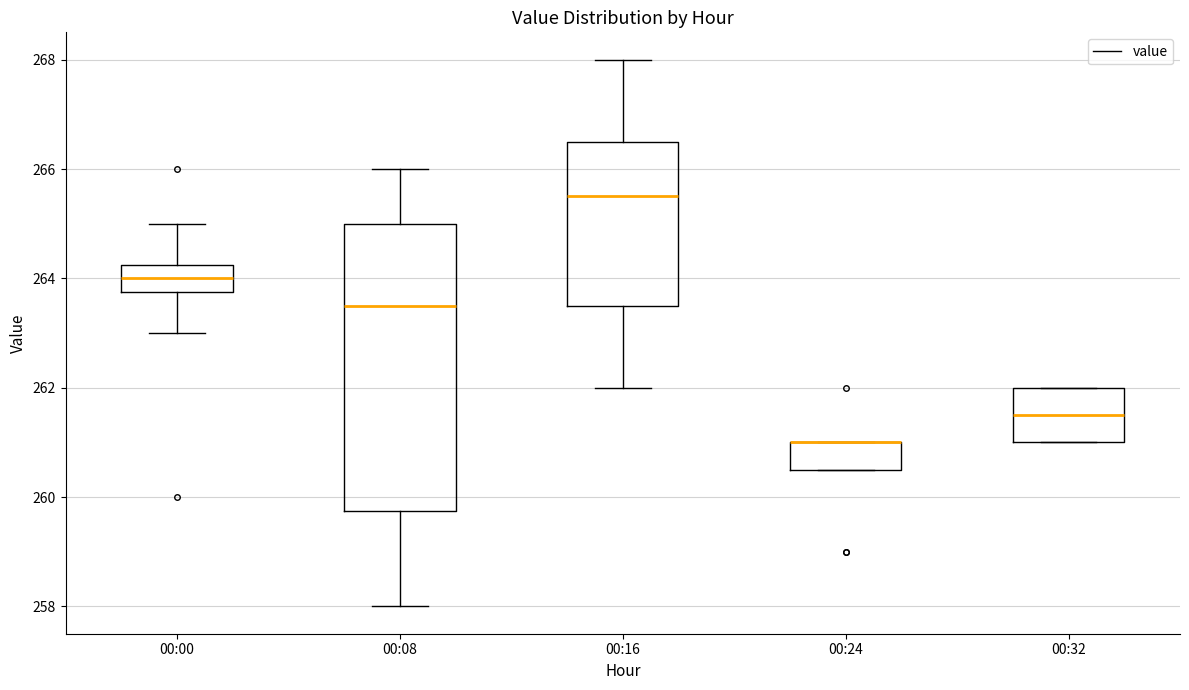

Reading left to right, transcribe this box plot: for each box, give where its median line is, the range the box spans, and where its two whiskers end, as read against the y-axis. The values are not printed on the chart, so give them approximately, as read against the axis.

00:00: median 264.0, box 263.8 to 264.2, whiskers 263.0 to 265.0
00:08: median 263.6, box 259.8 to 265.0, whiskers 258.0 to 266.0
00:16: median 265.6, box 263.6 to 266.6, whiskers 262.0 to 268.0
00:24: median 261.0 (drawn on the box's upper edge), box 260.6 to 261.0, whiskers 260.6 to 261.0
00:32: median 261.6, box 261.0 to 262.0, whiskers 261.0 to 262.0